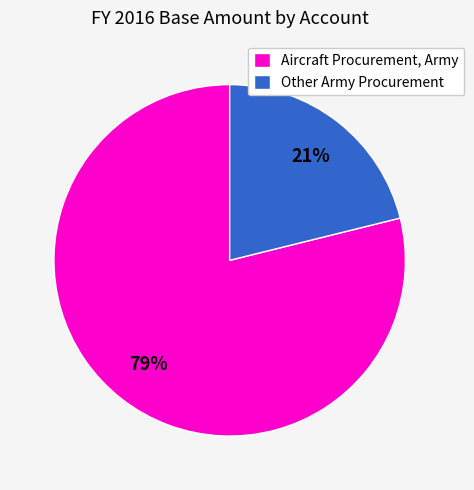

What is the ratio of the value at Other Army Procurement to the value at Aircraft Procurement, Army?

0.3